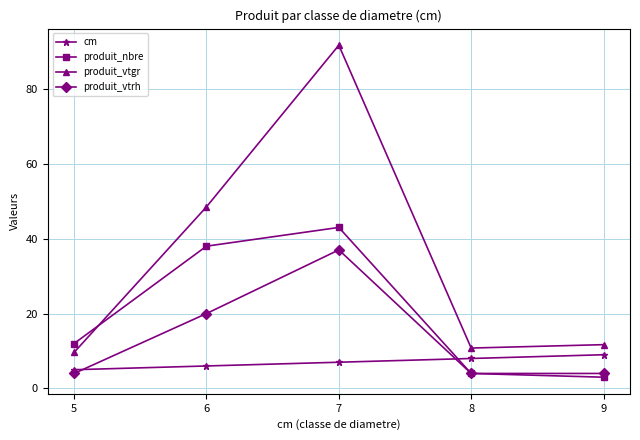

The value of produit_vtrh at 5 is 4.0. True or false?

True